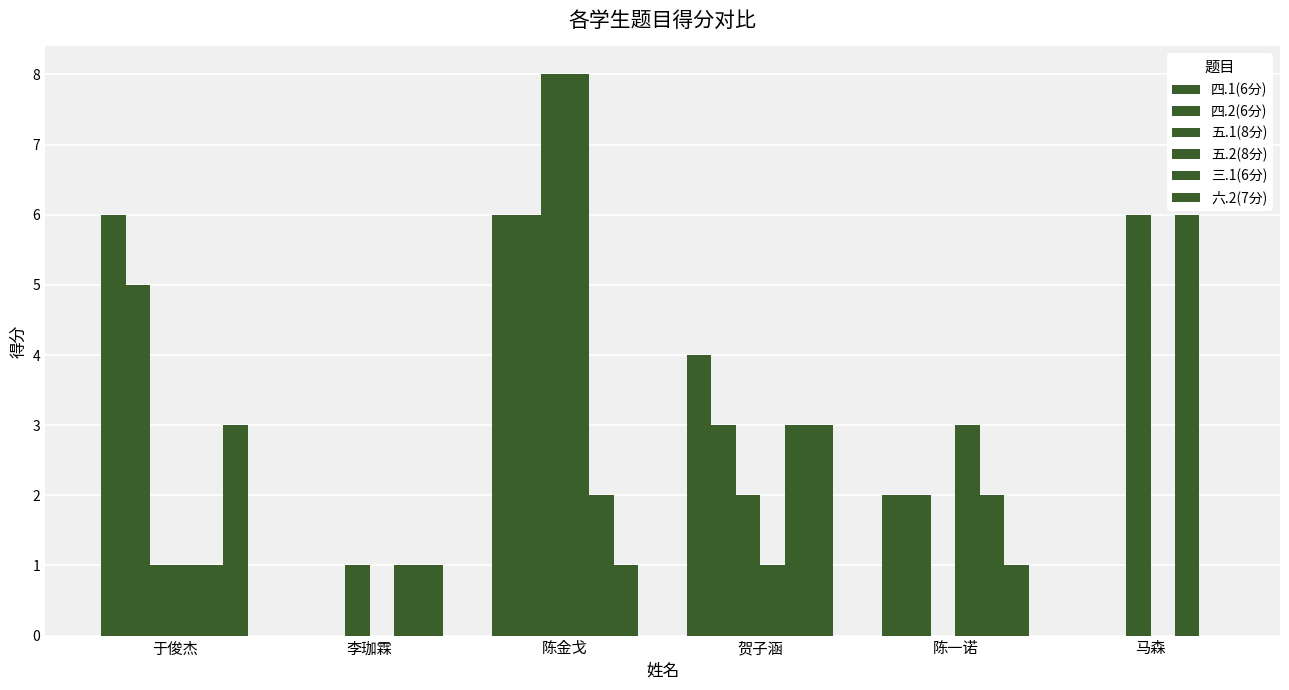

What is the average value of the 四.2(6分) series?

3